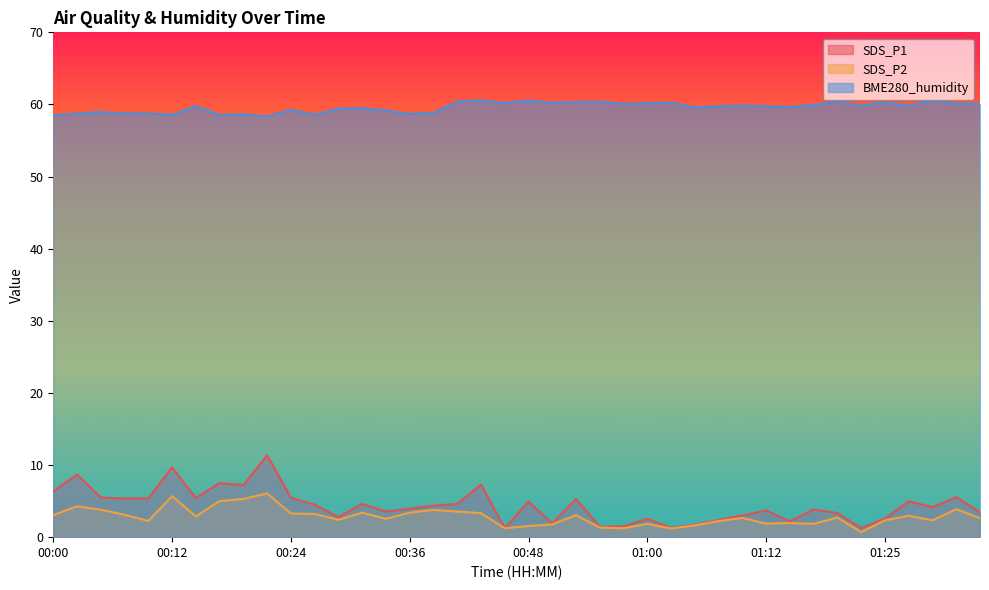

Between 01:25 and 00:14, which is larger?

00:14